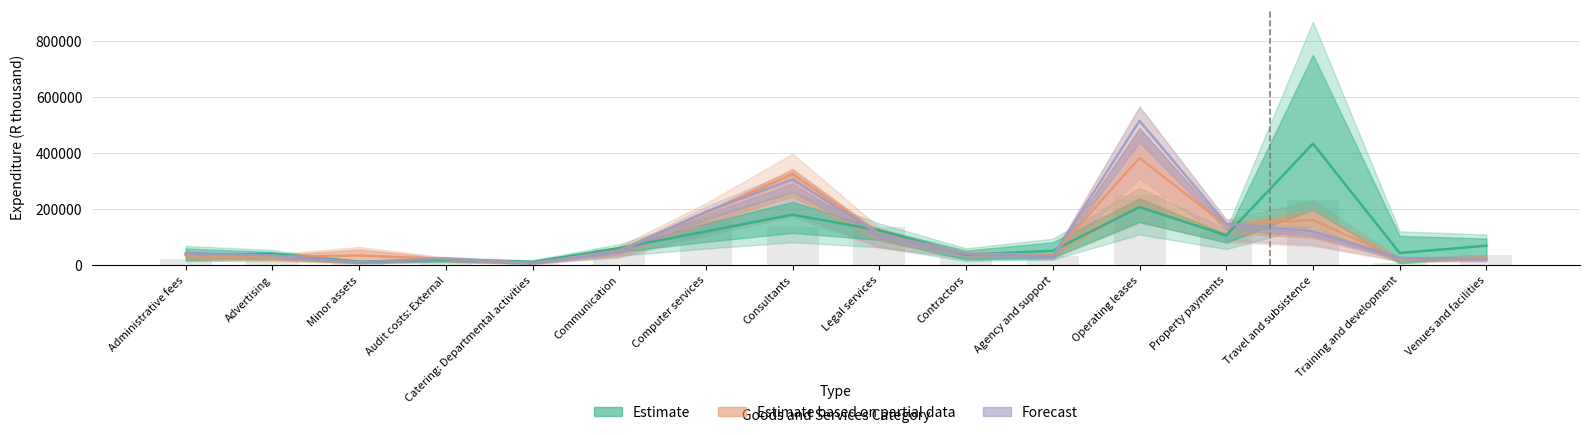

Rank the series by their maximum value, from lowest to highest.

Estimate based on partial data, Estimate, Forecast